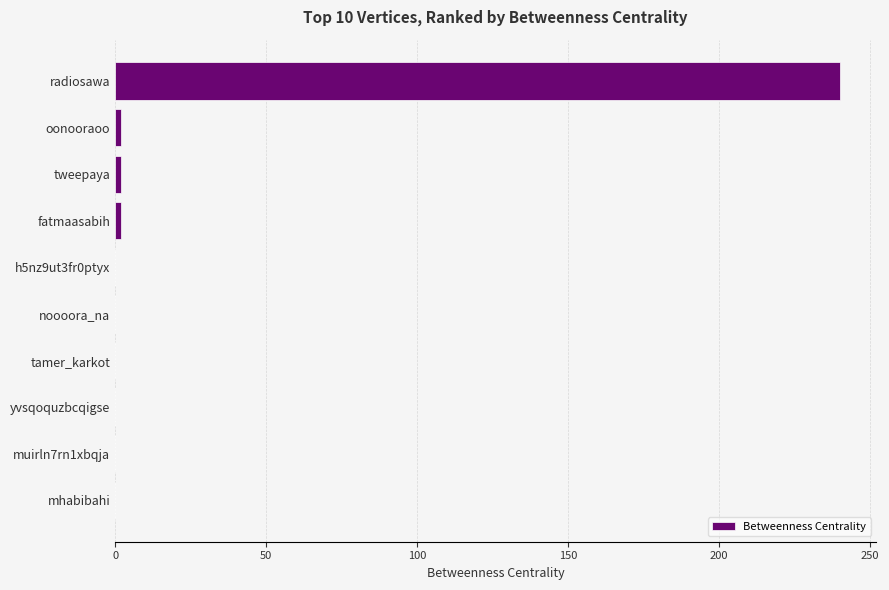

True or false: the data shows 74 at mhabibahi.

False